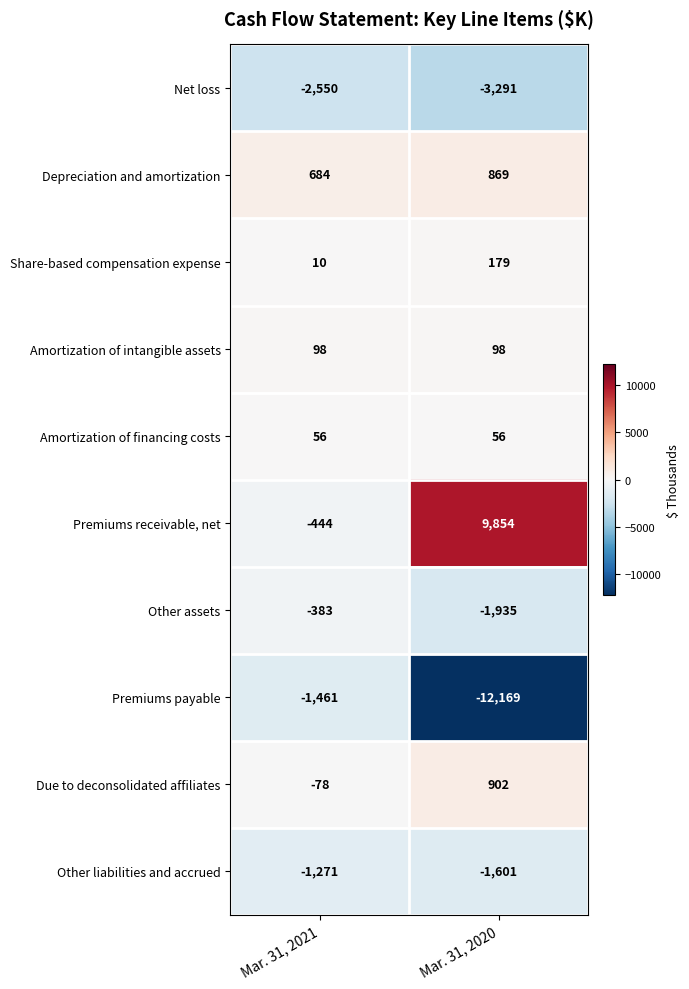

True or false: Amortization of intangible assets has a value of 165 at Mar. 31, 2021.

False